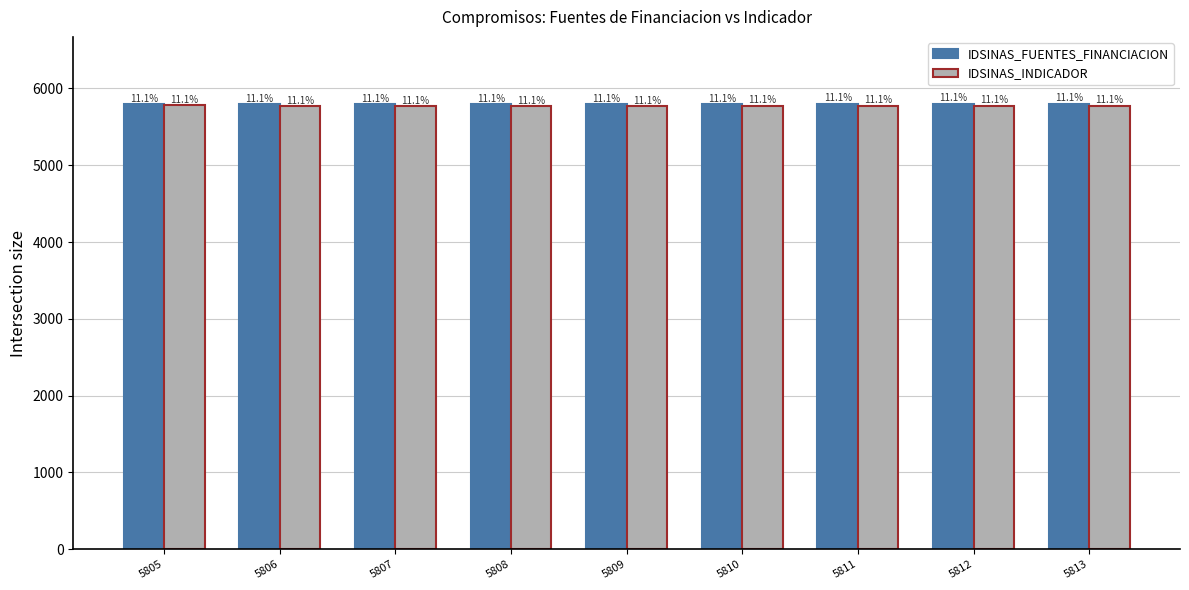

What is the difference between the maximum and minimum values in the IDSINAS_INDICADOR series?

11